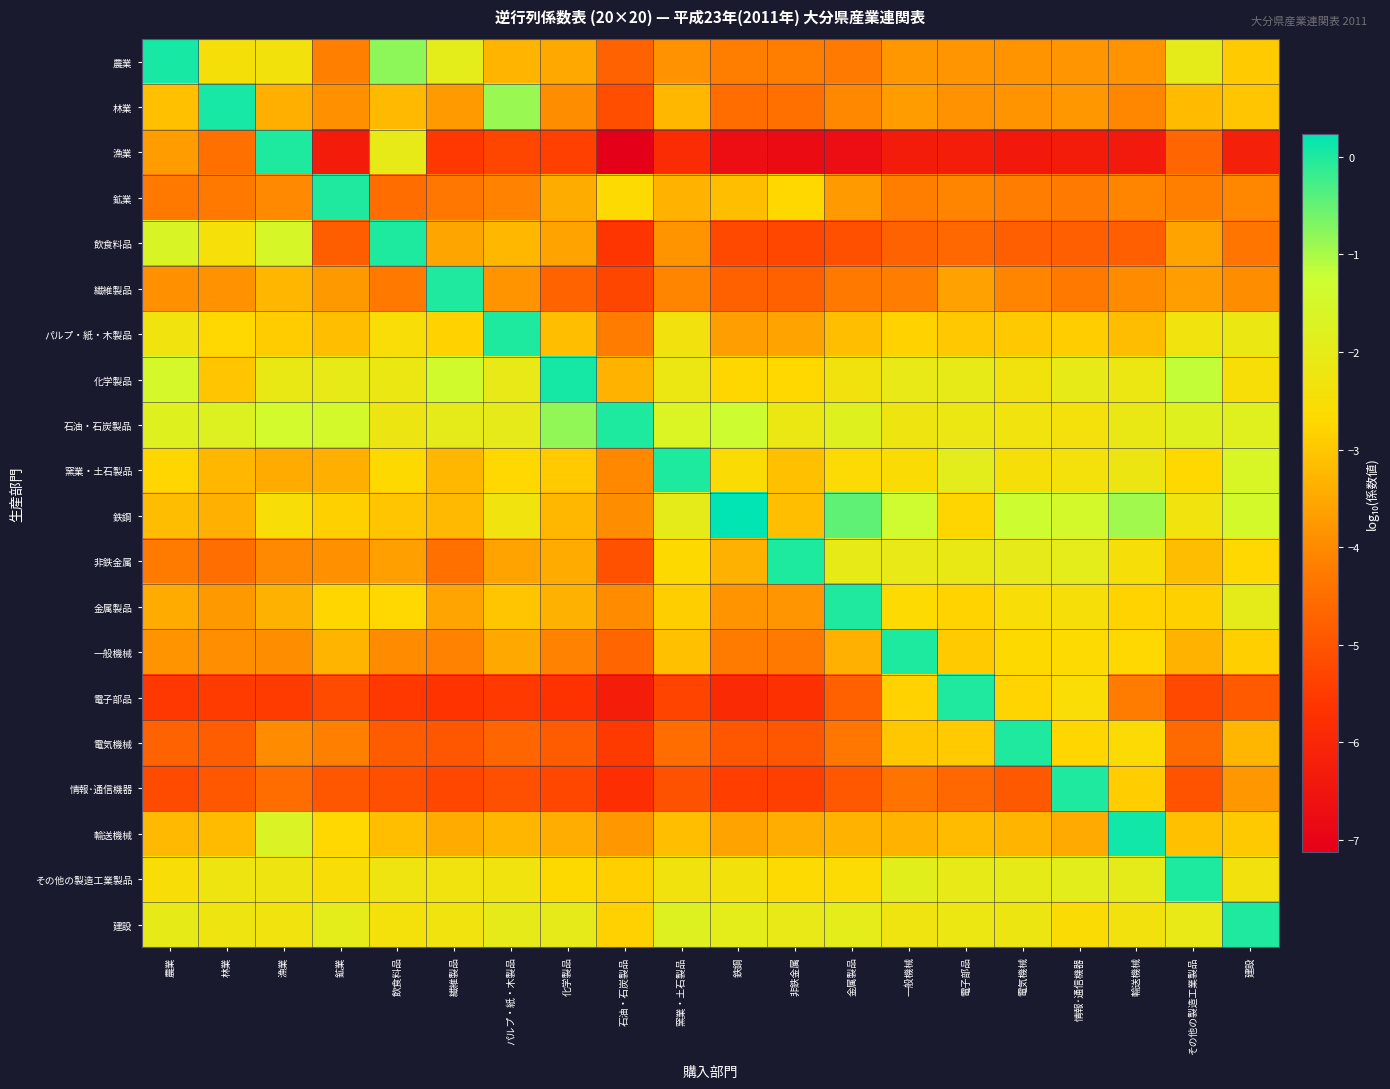

Between 飲食料品 and 石油・石炭製品, which is larger?

飲食料品